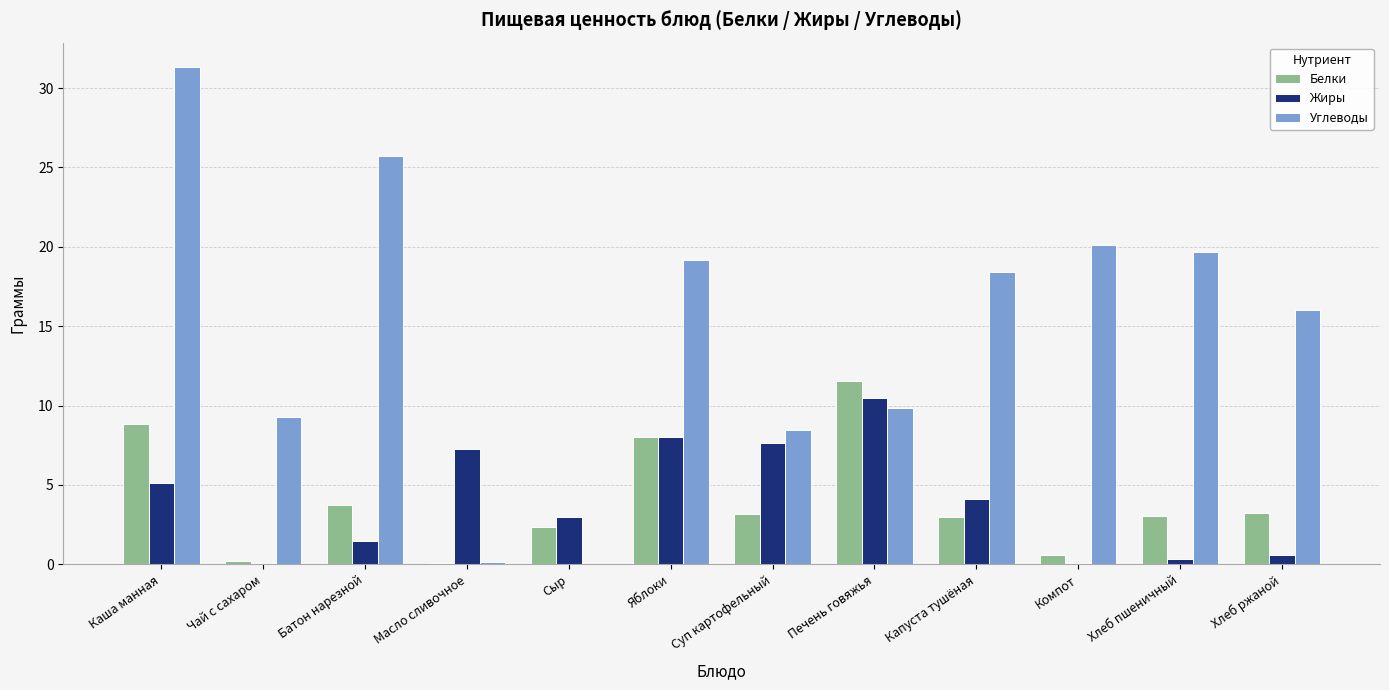

How many series are shown in this chart?

3